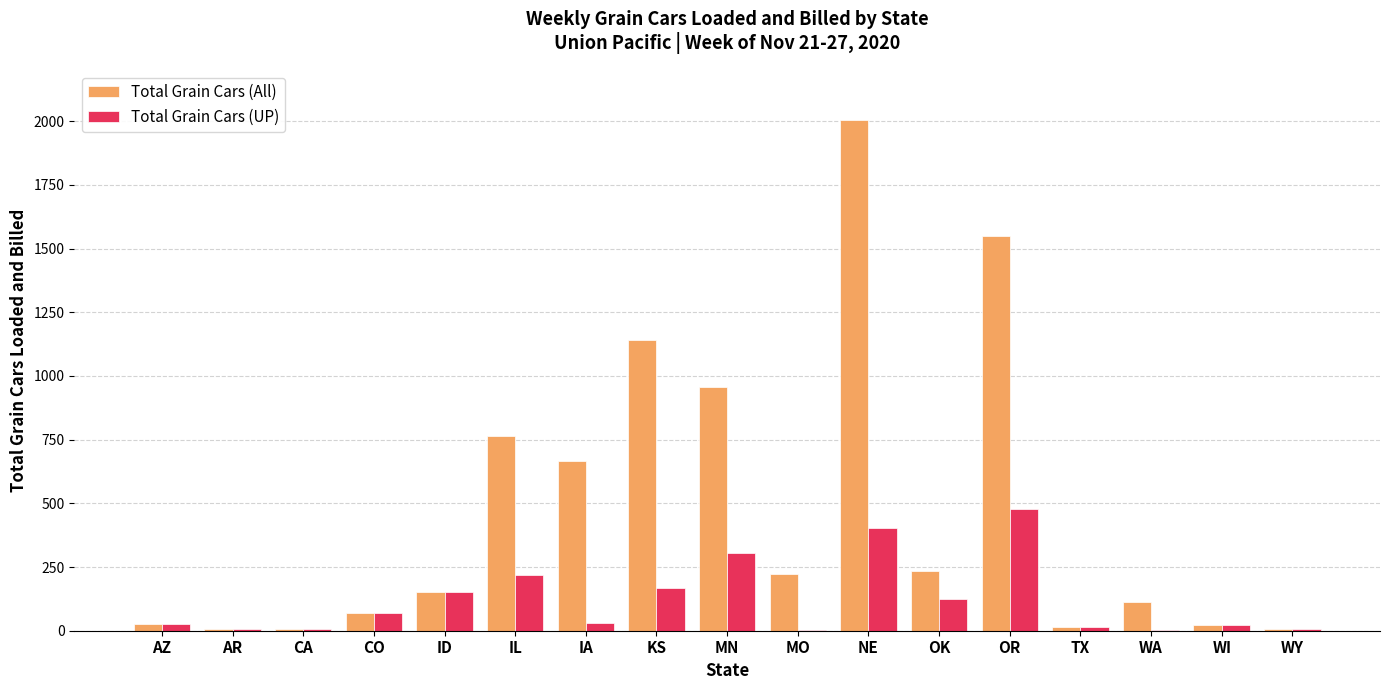

Are the bars grouped side by side (vs. stacked)?

Yes